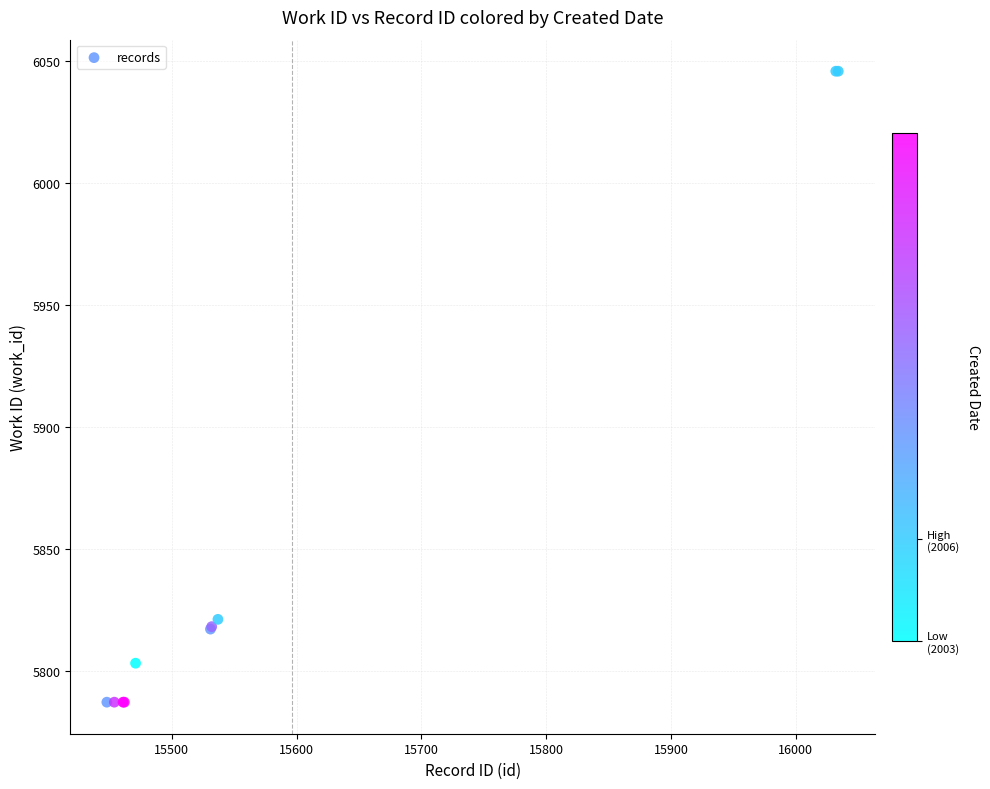

What Y value in the scatter plot is closest to 5916?

5821